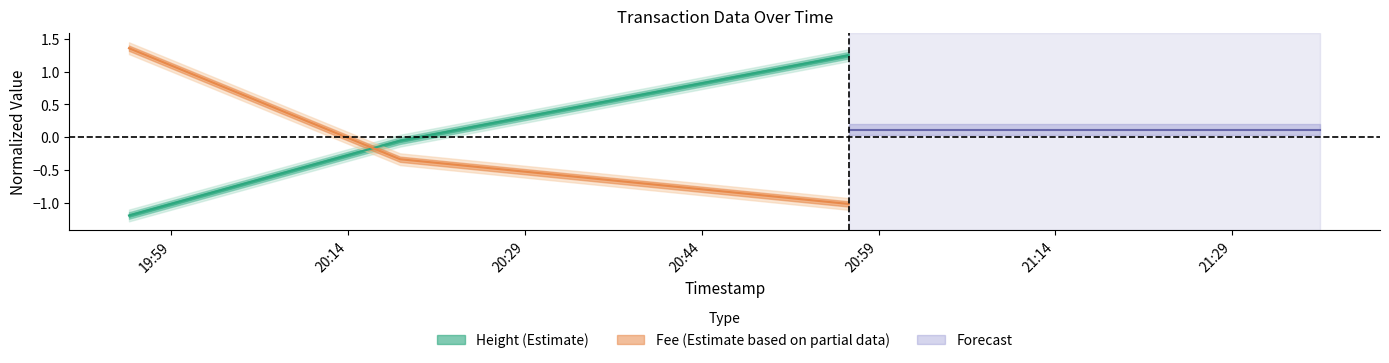

Where is Fee nearest to the value 0?

2019-01-22 20:18:25